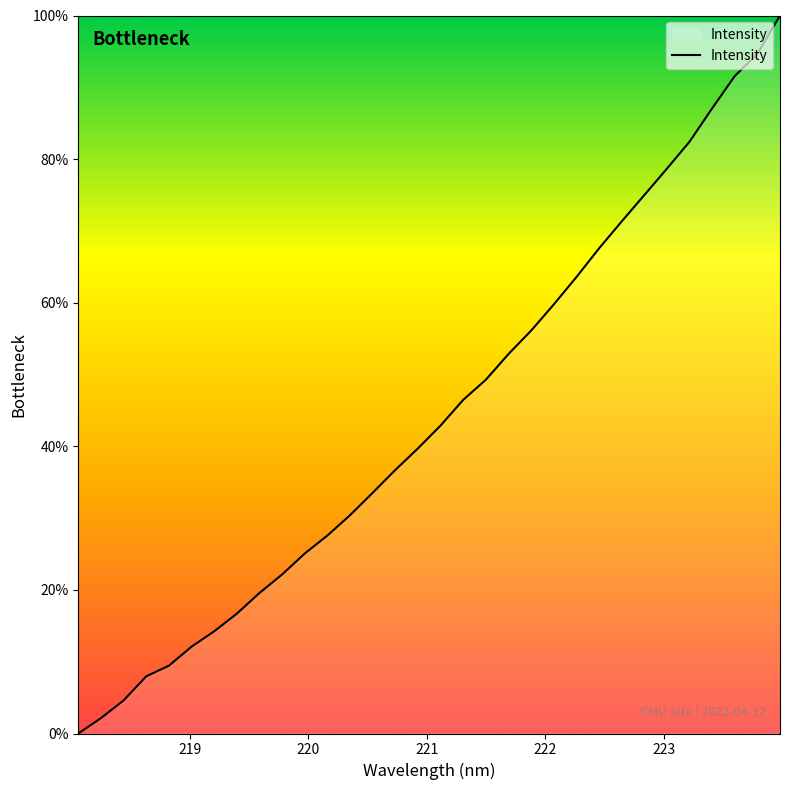

What is the maximum value shown in the chart?

100.0